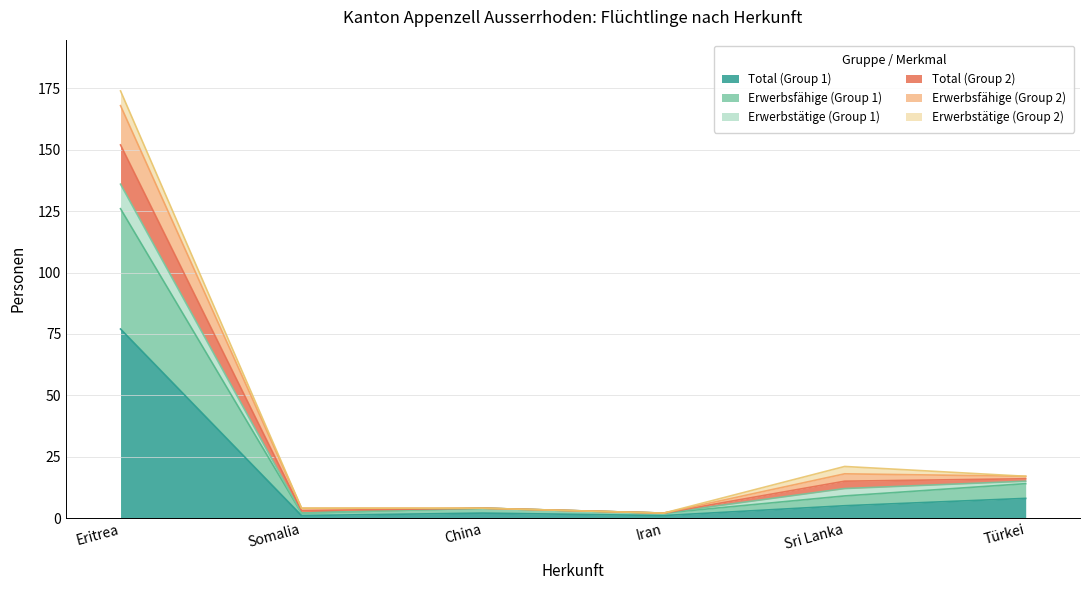

At which category does the chart reach its minimum across all series?

Somalia